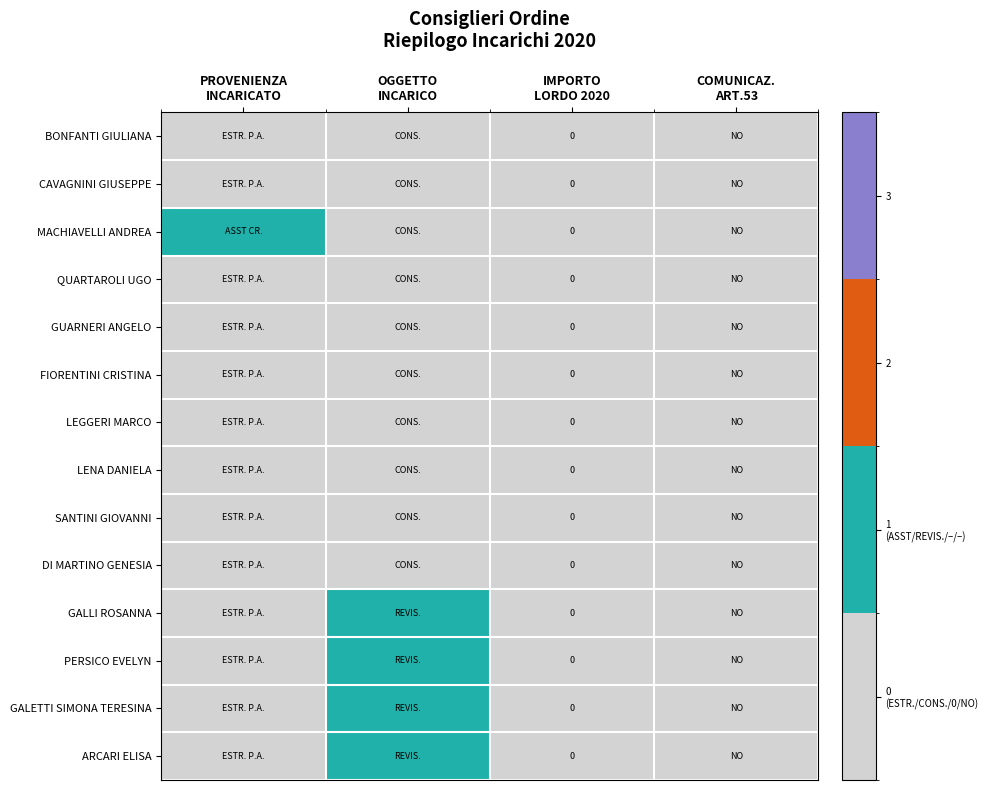

Which series has the largest total across all categories?

MACHIAVELLI ANDREA